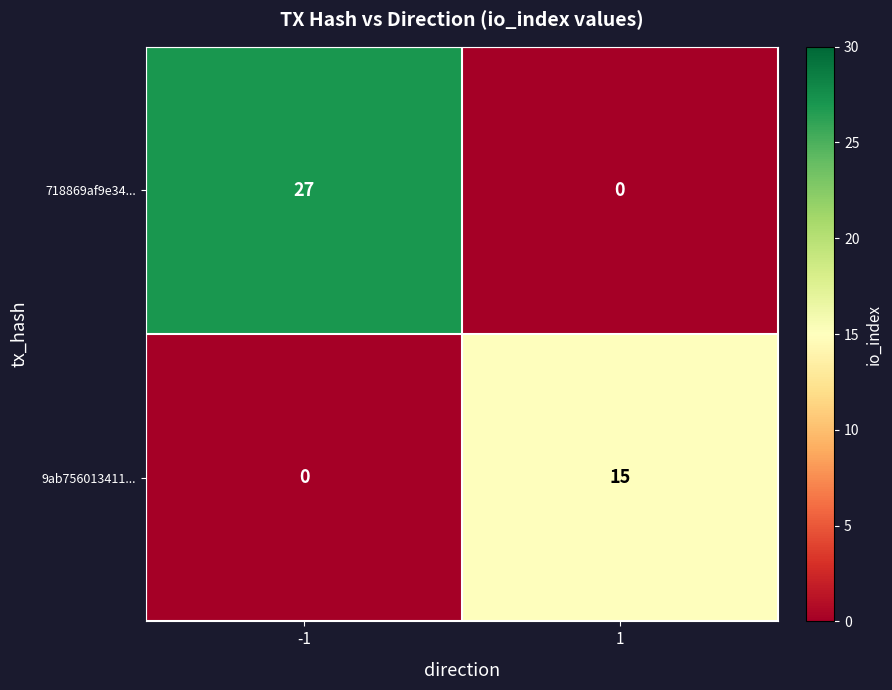

List the labels in order of 718869af9e34... value, smallest first.

1, -1